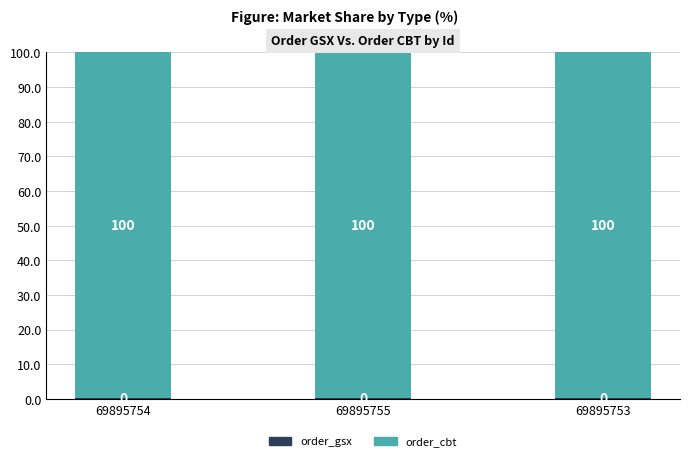

What is the total value across all series at 69895753?

100.0